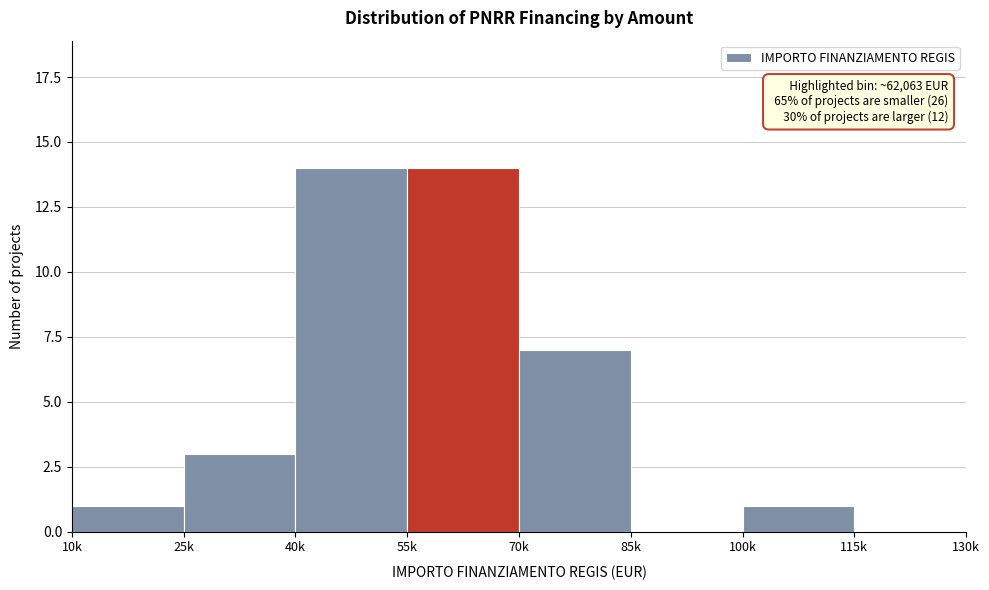

Reading left to right, what are all the values shown in this chart?

10k=1	25k=3	40k=14	55k=14	70k=7	85k=0	100k=1	115k=0